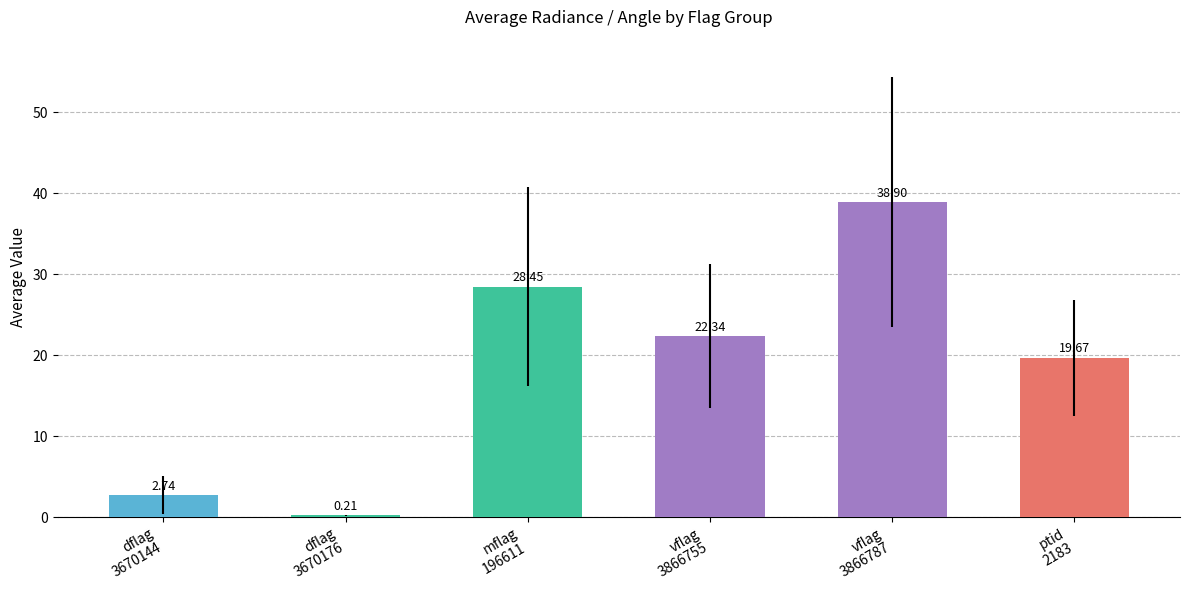

What is the sum of all values?

112.3